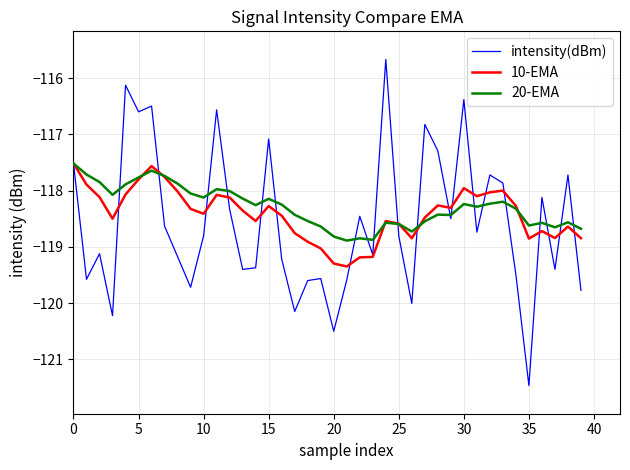

What is the highest value of the 10-EMA series?

-117.5